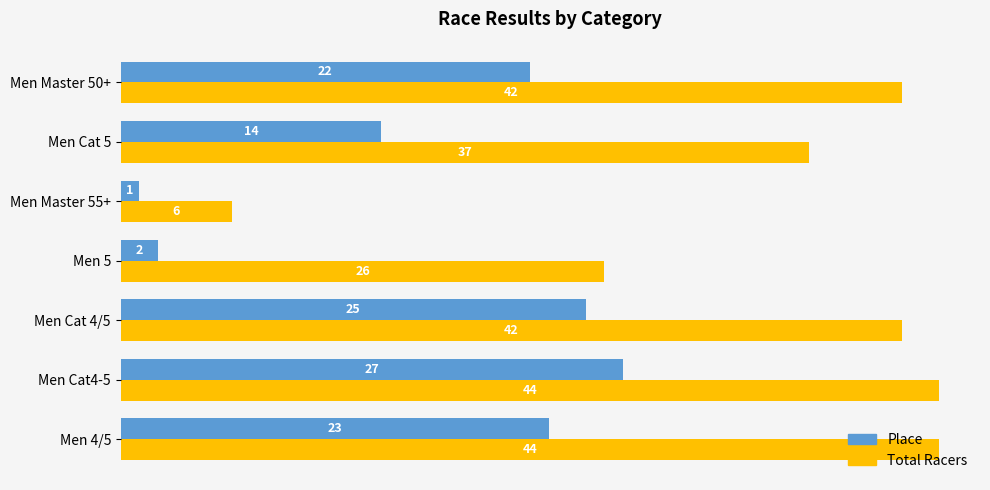

Rank the categories by Place value from highest to lowest.

Men Cat4-5, Men Cat 4/5, Men 4/5, Men Master 50+, Men Cat 5, Men 5, Men Master 55+